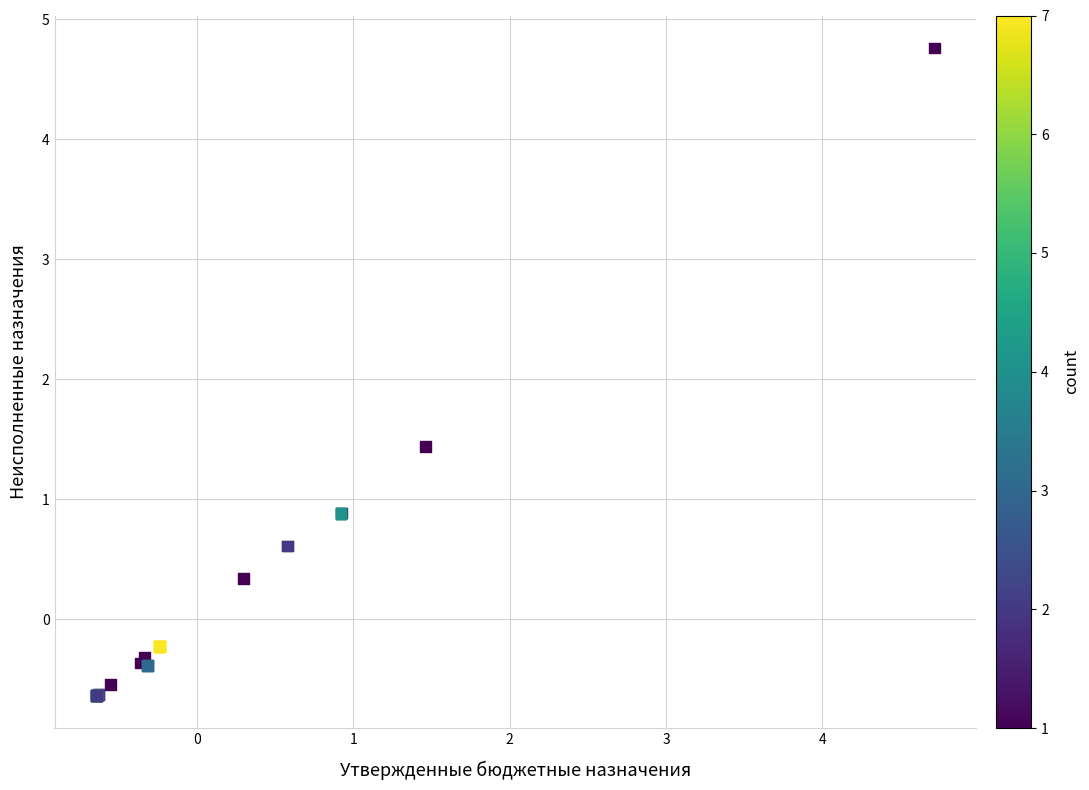

What Y value in the scatter plot is closest to 2?

1.4